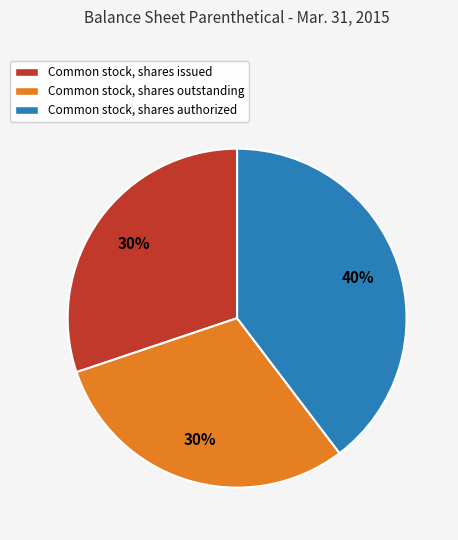

Is Common stock, shares issued the majority of the pie?

No